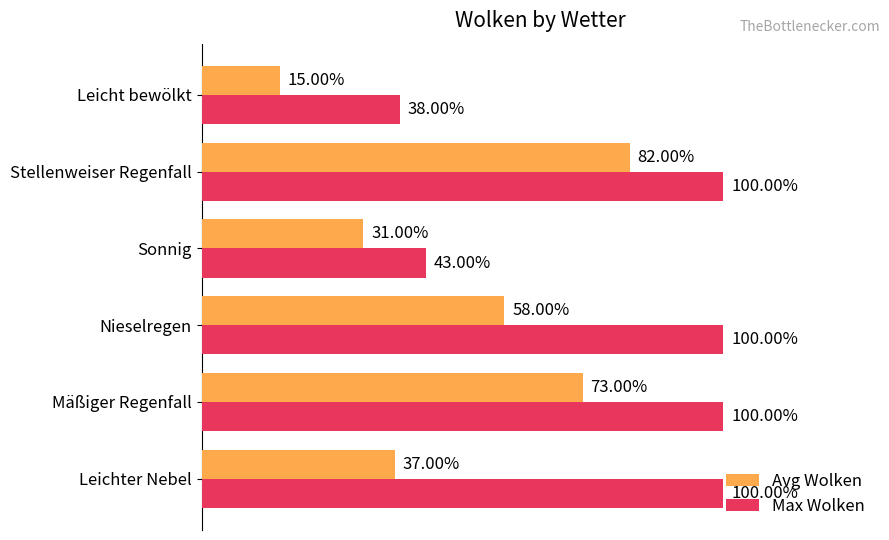

Rank the series at Mäßiger Regenfall from lowest to highest value.

Avg Wolken, Max Wolken